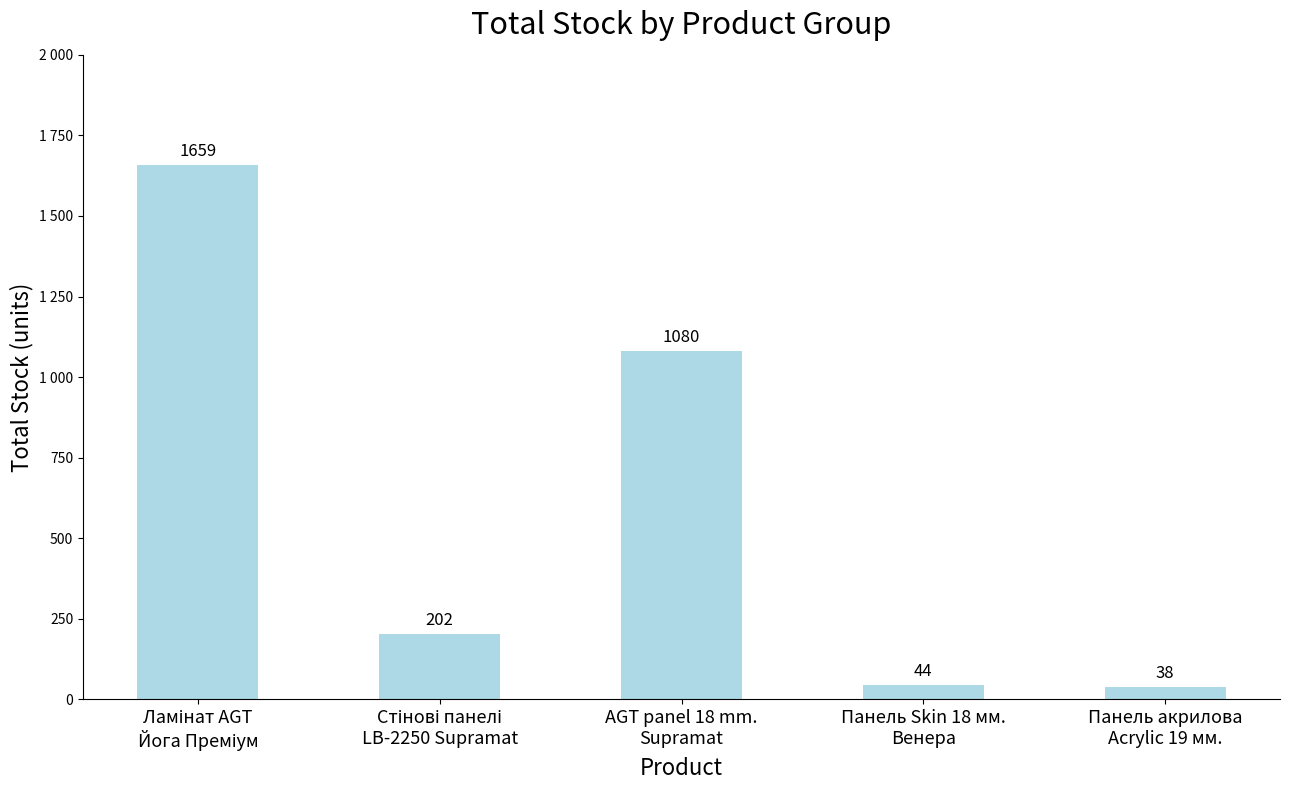

Does the chart contain any negative values?

No